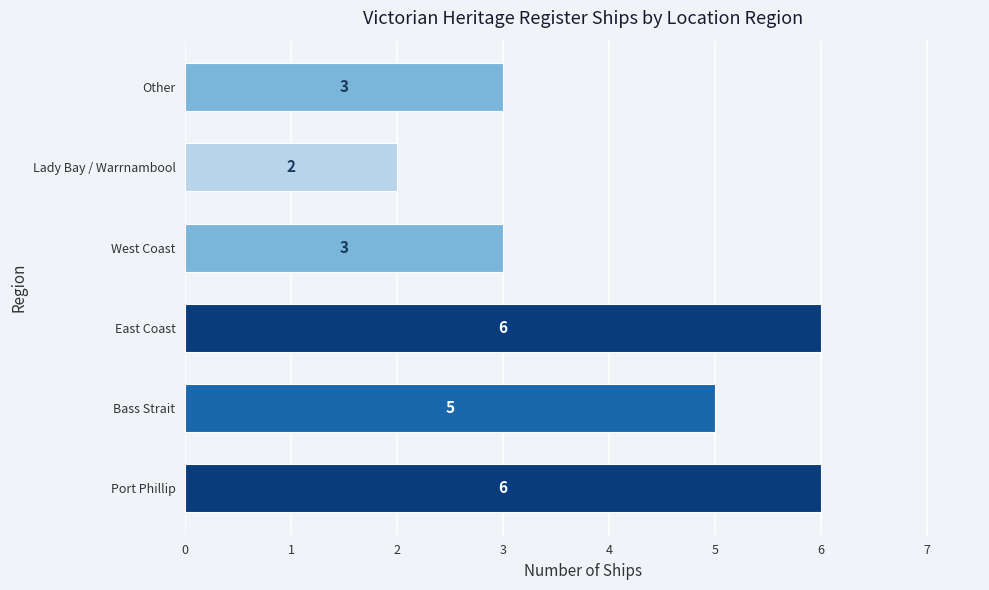

Is it true that the value at East Coast is 10?

False